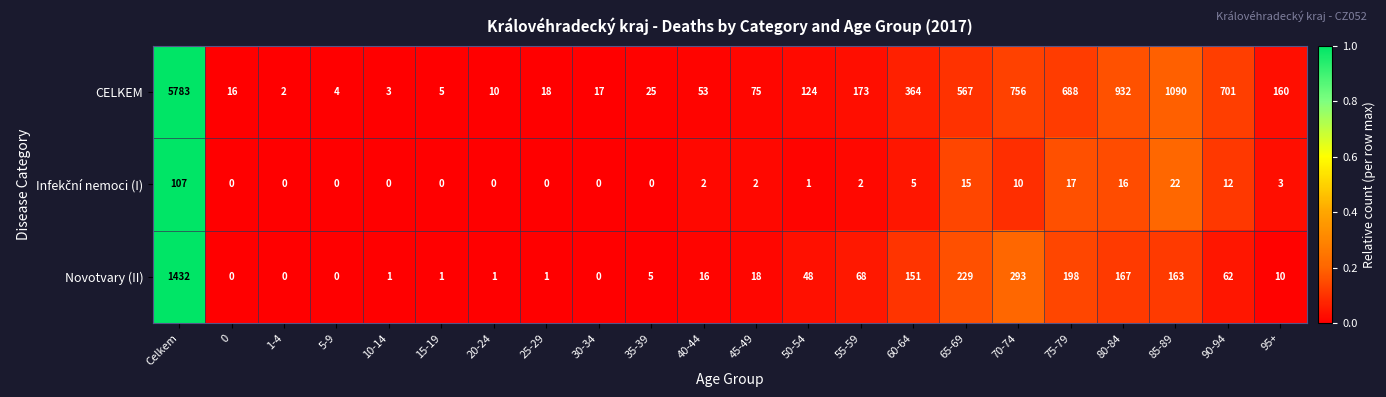

At how many categories does at least one series exceed 239?

8